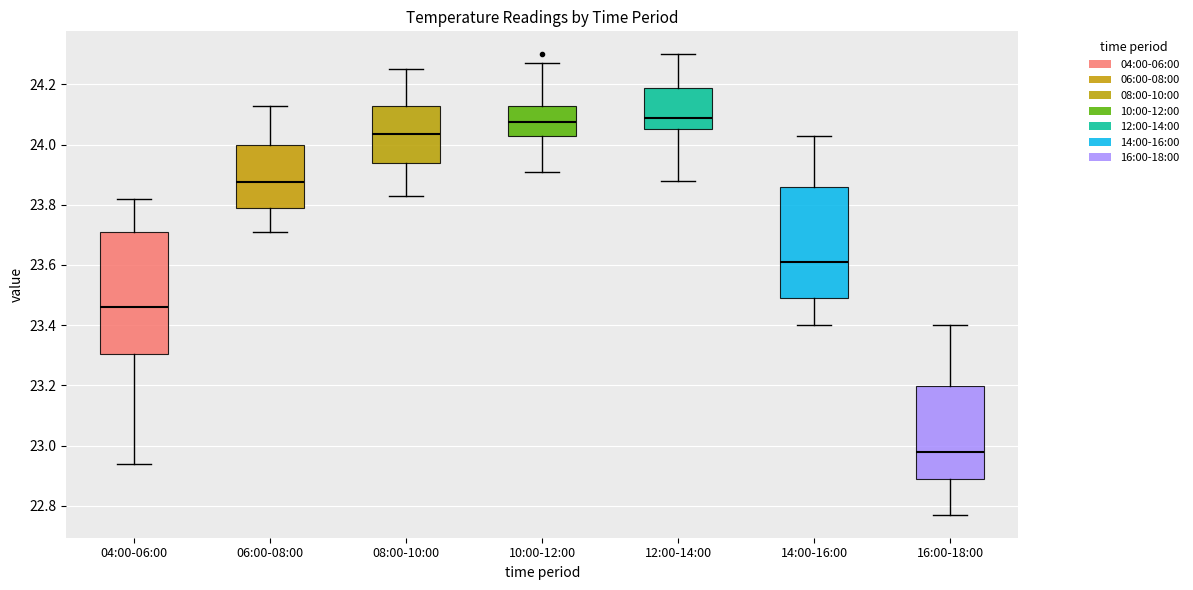

Which box is the tallest, from its lower edge to its upper edge?

04:00-06:00